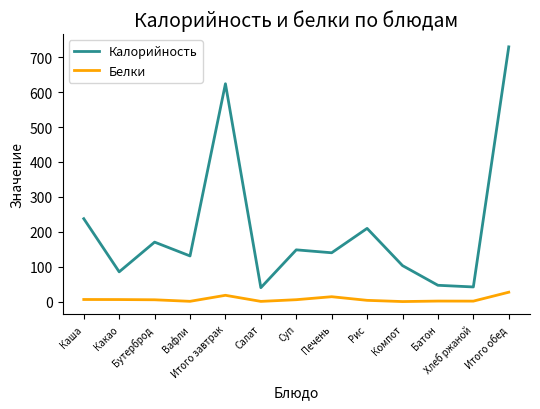

What is the highest value of the Белки series?

26.9